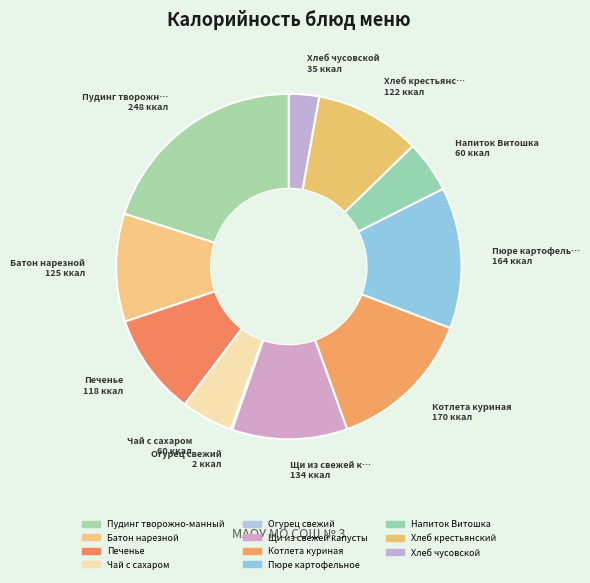

The Щи из свежей капусты slice represents 23% of the pie. True or false?

False